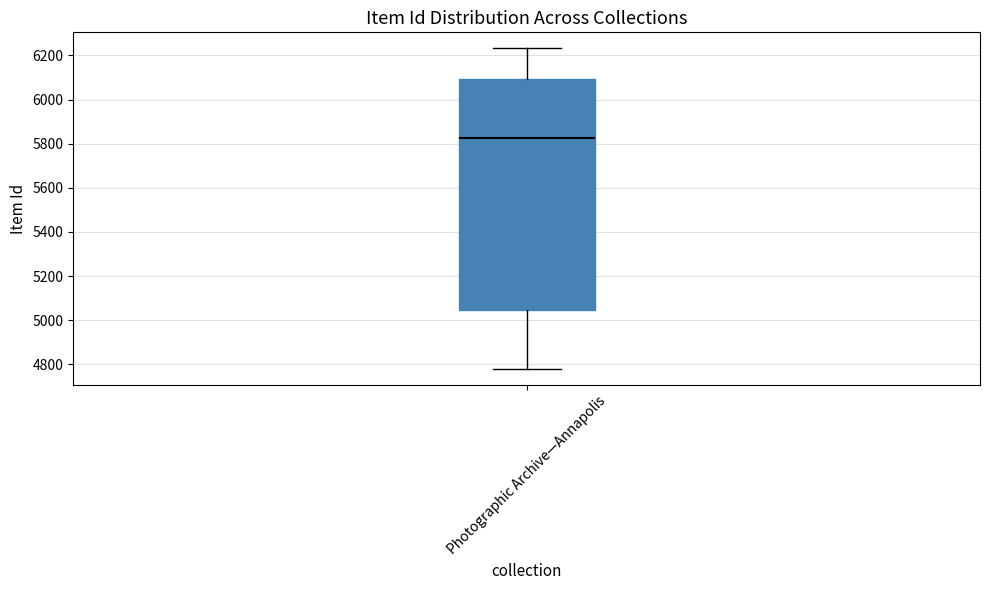

Where does the upper whisker of the box for Photographic Archive—Annapolis end on the y-axis? The values are not printed on the chart, so give them approximately, as read against the axis.

6240